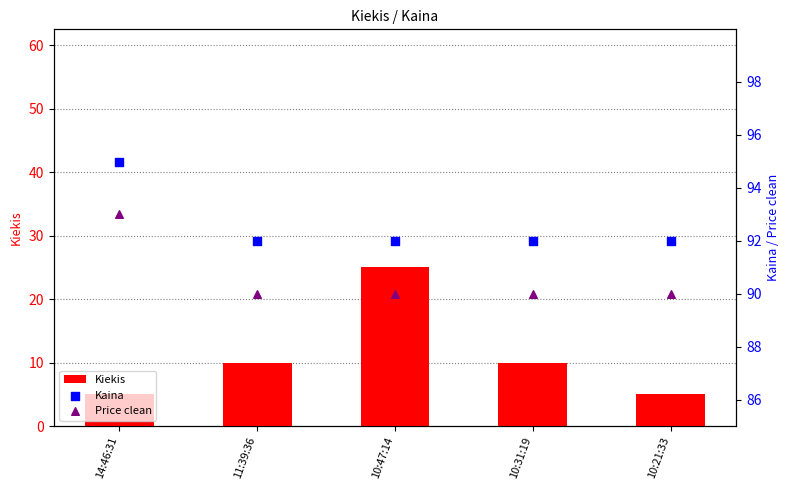

At how many categories does at least one series exceed 48?

5